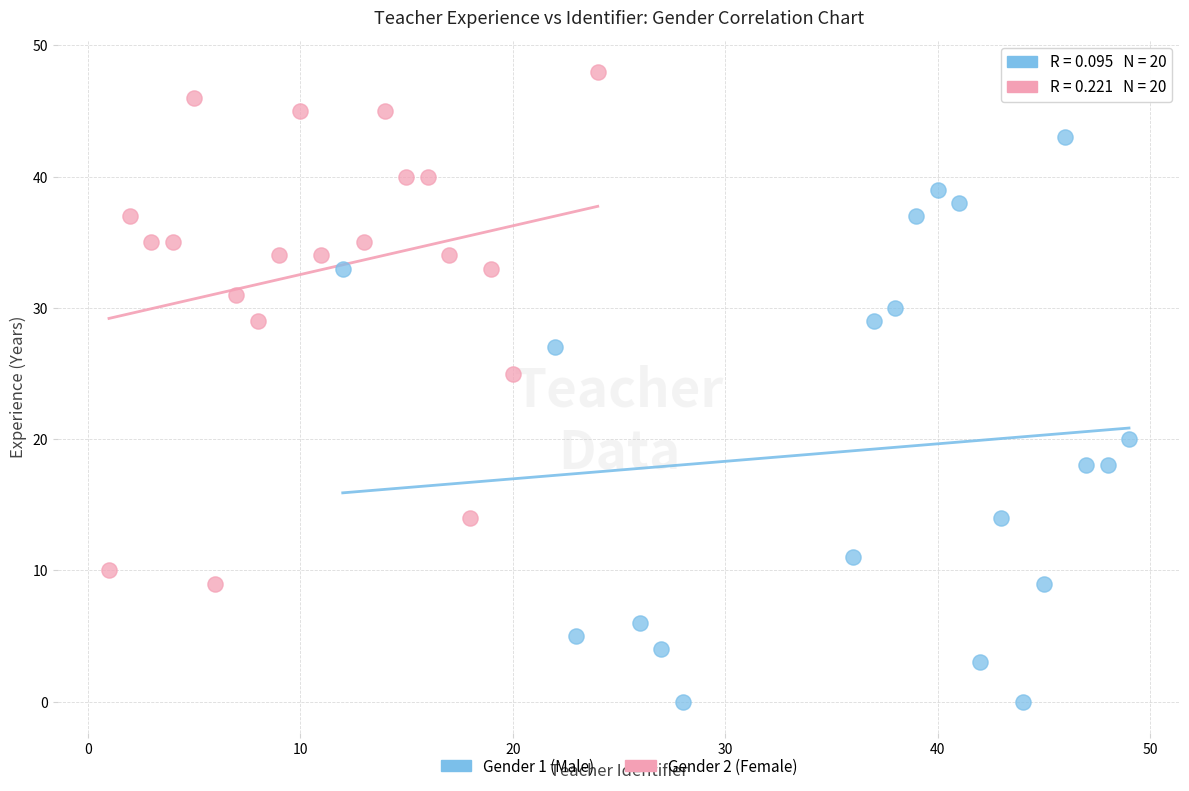

Which series reaches the minimum Y coordinate?

Gender 1 (Male)